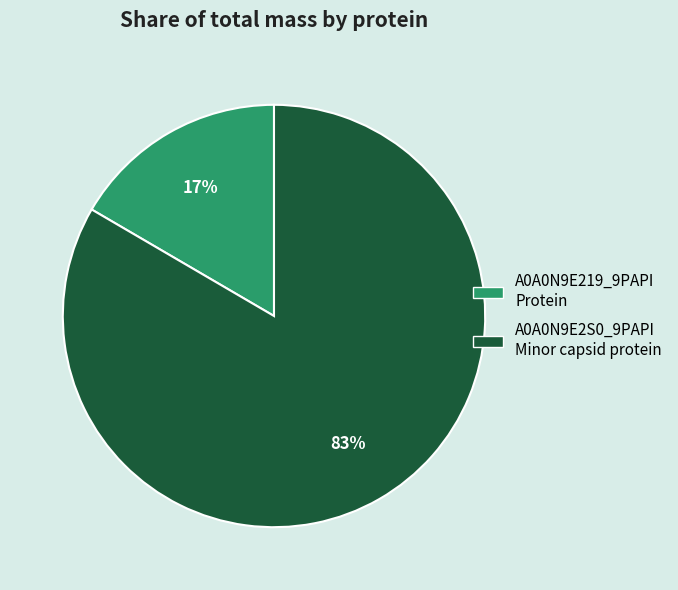

To the nearest percent, what is the average slice percentage?

50%